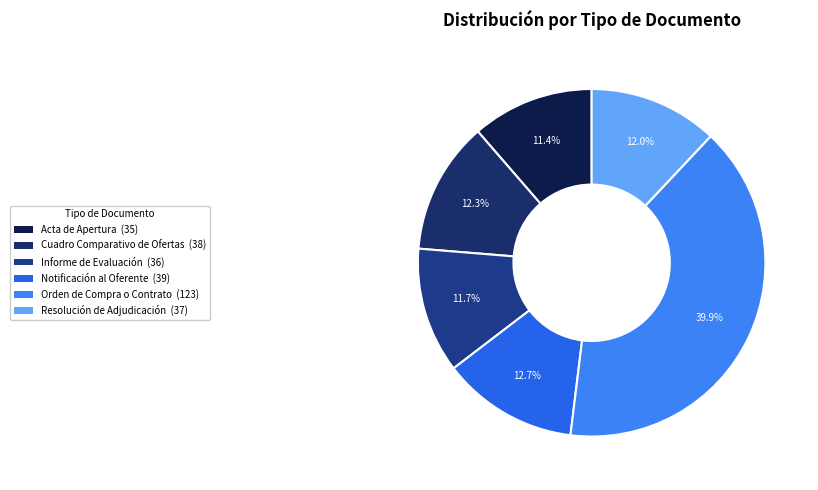

What percentage is the Orden de Compra o Contrato slice, to the nearest percent?

40%